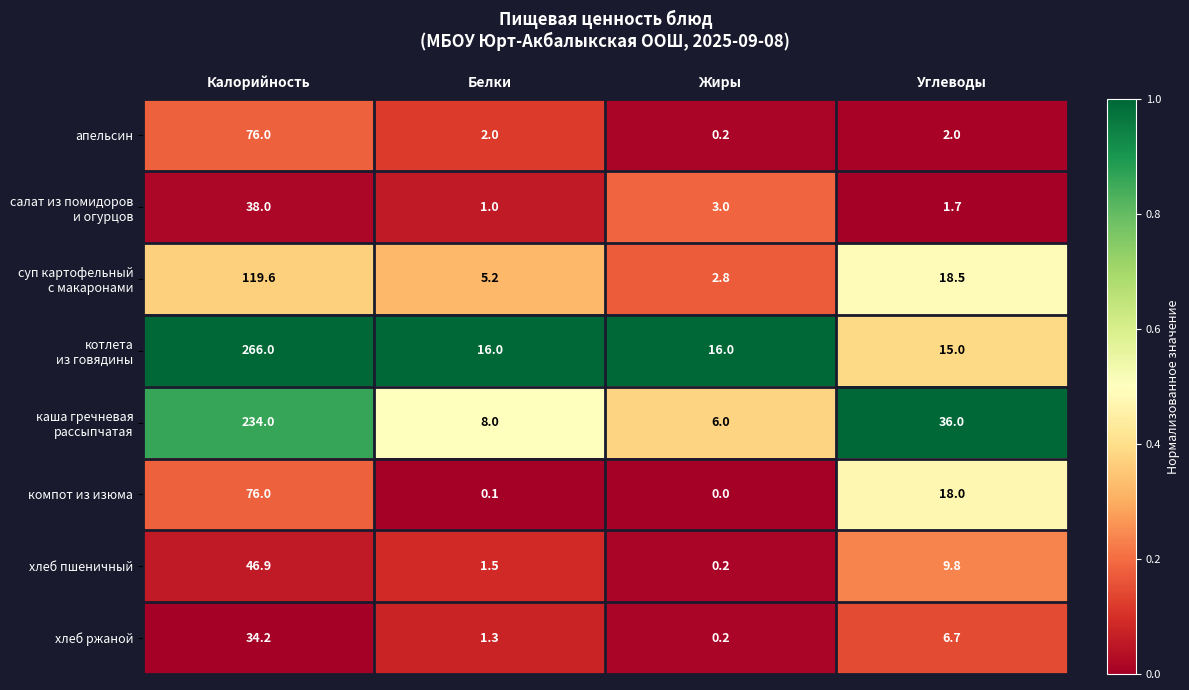

The хлеб пшеничный series shows 9.9 at Калорийность. True or false?

False